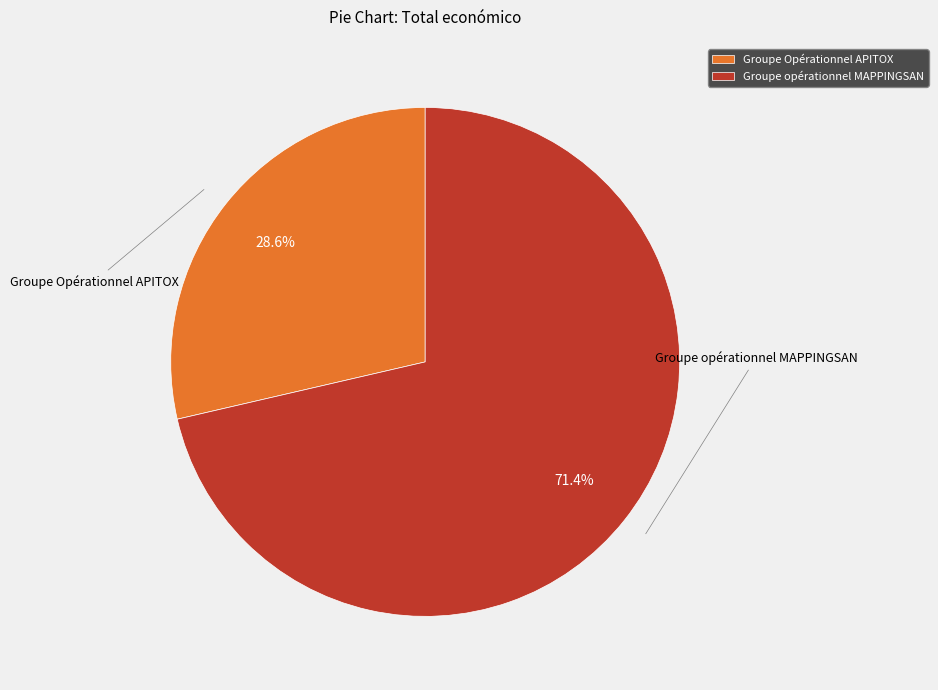

True or false: Groupe Opérationnel APITOX accounts for 29% of the total.

True